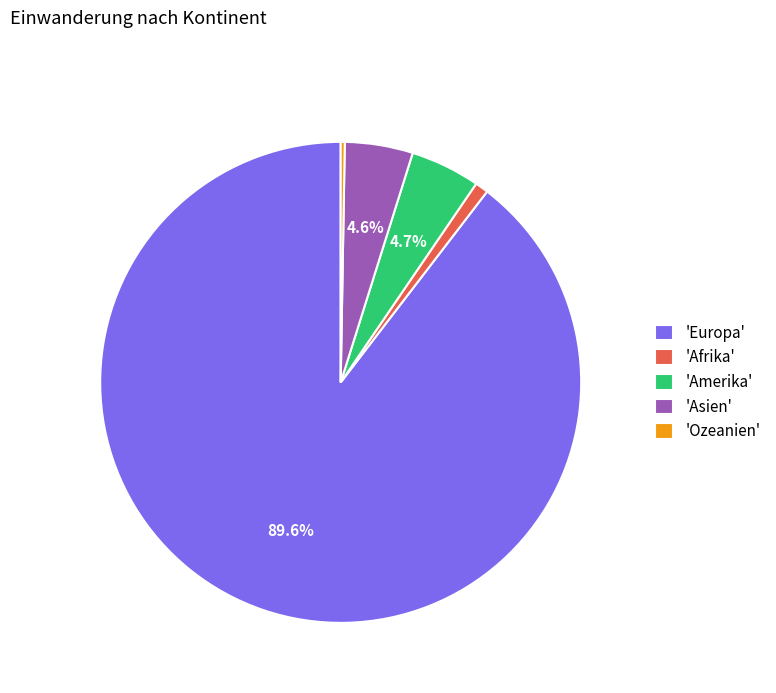

What is the largest slice in the pie chart?

'Europa'